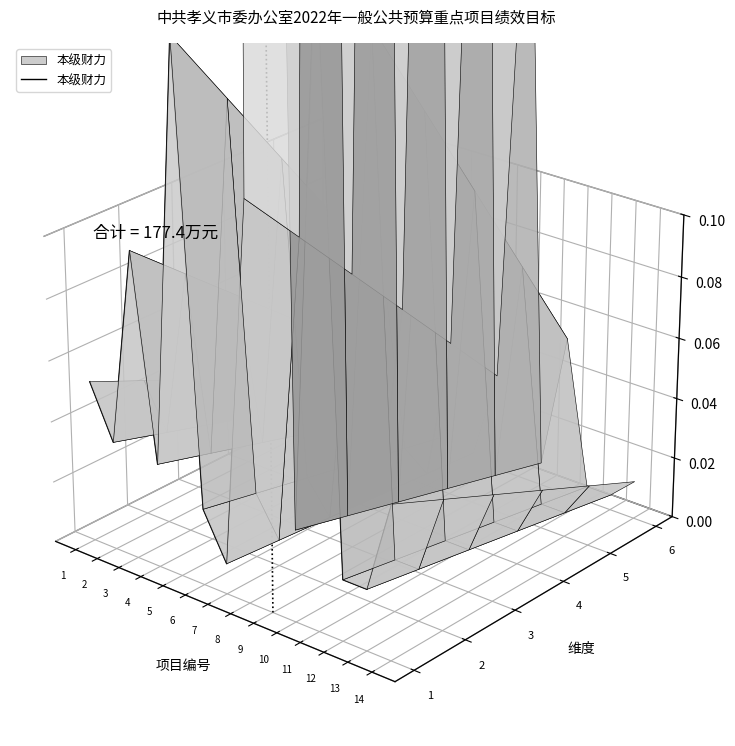

The value at 14 is -0.0. True or false?

True